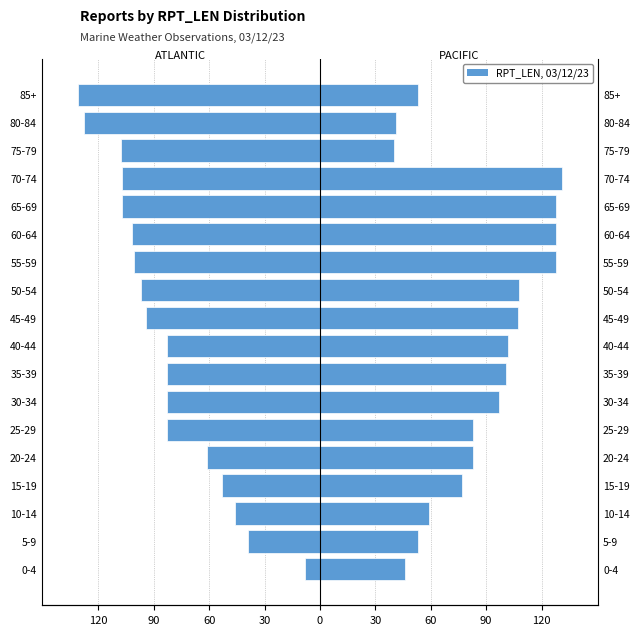

How many data points does each series have?

18